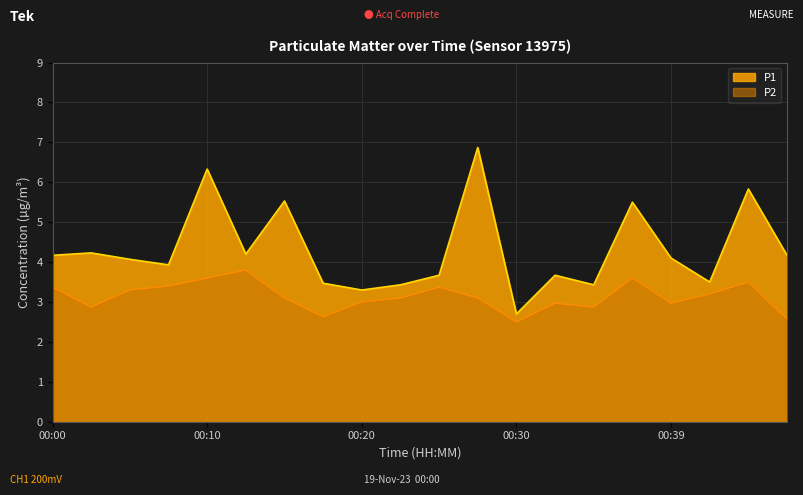

Rank the series at 00:39 from lowest to highest value.

P2, P1